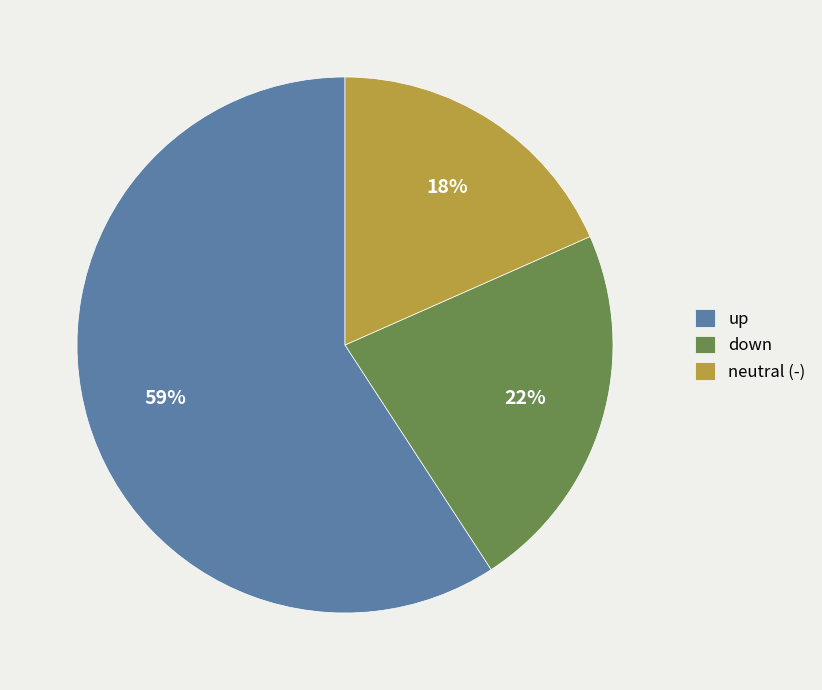

To the nearest percent, what is the difference between the largest and smallest slice percentages?

41%